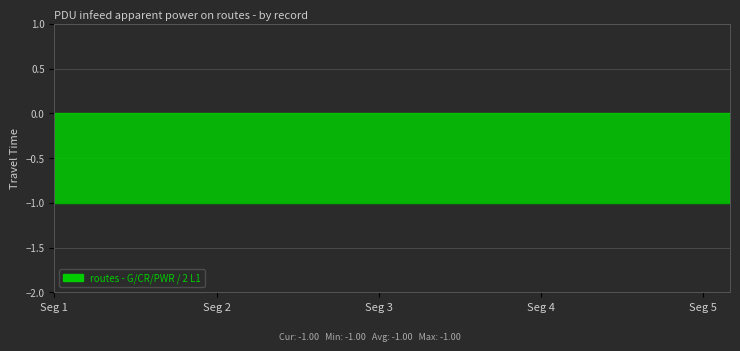

The value of travel_time at 13 is -1. True or false?

True